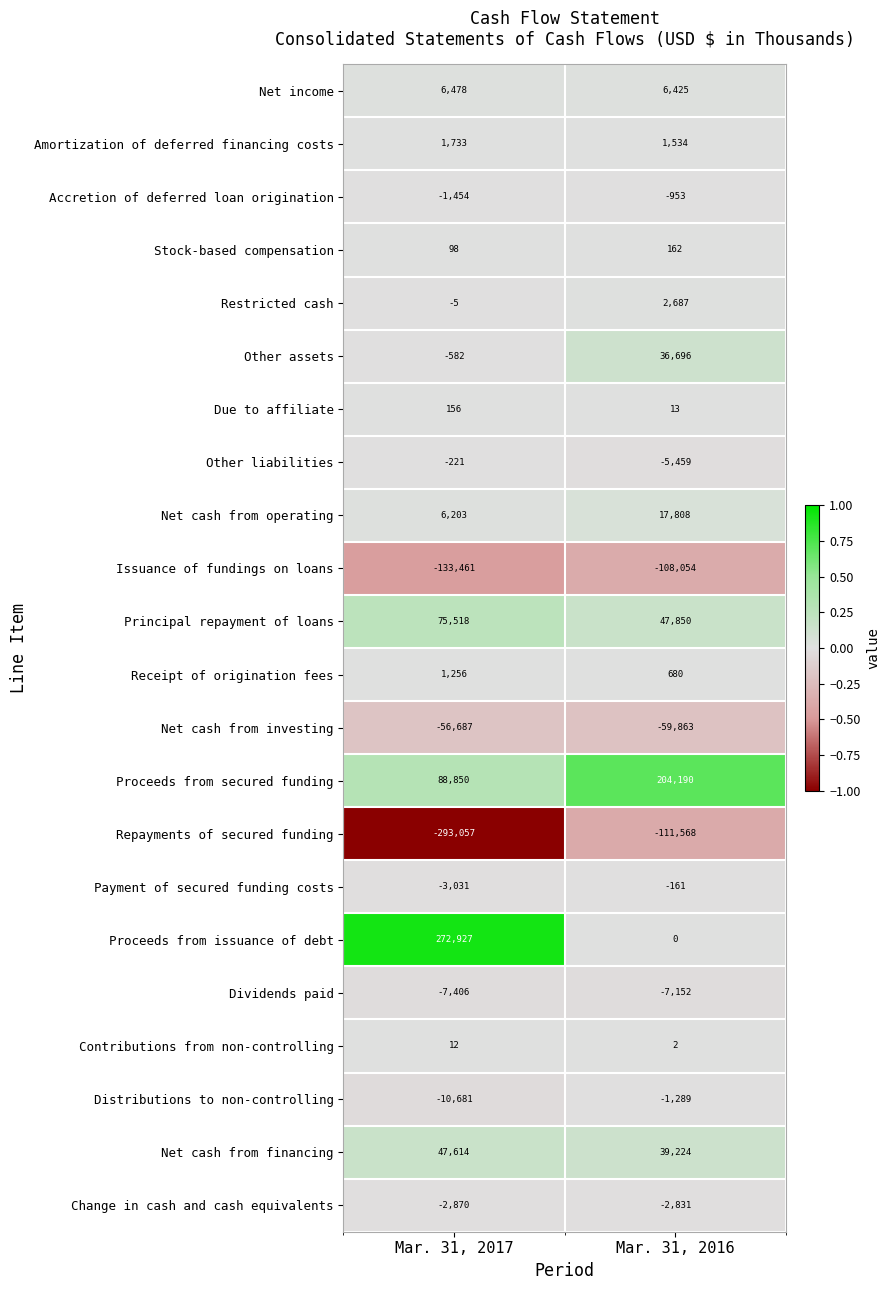

True or false: Stock-based compensation has a value of 162 at Mar. 31, 2016.

True